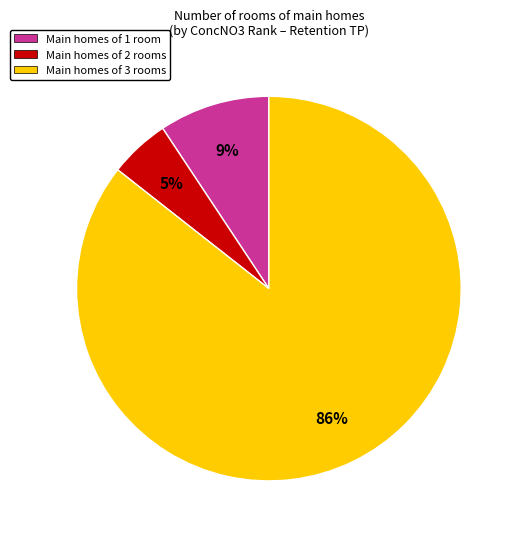

How many segments does this pie chart have?

3